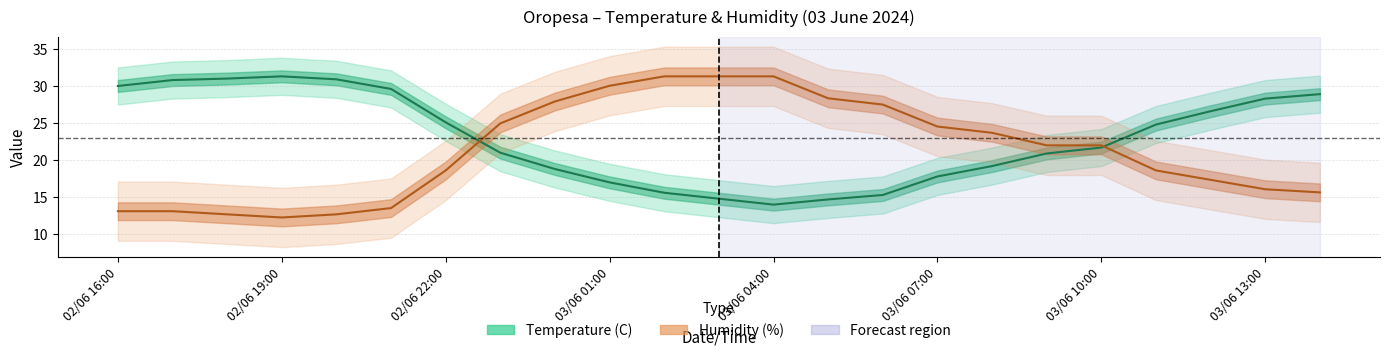

What is the maximum value for Humidity (%)?

31.3